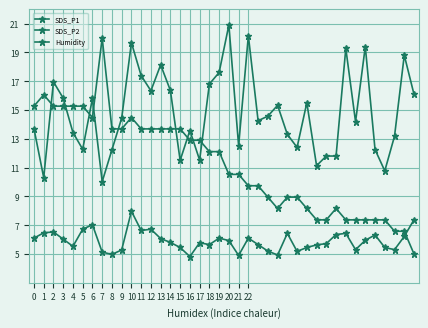

How many data points does each series have?

40